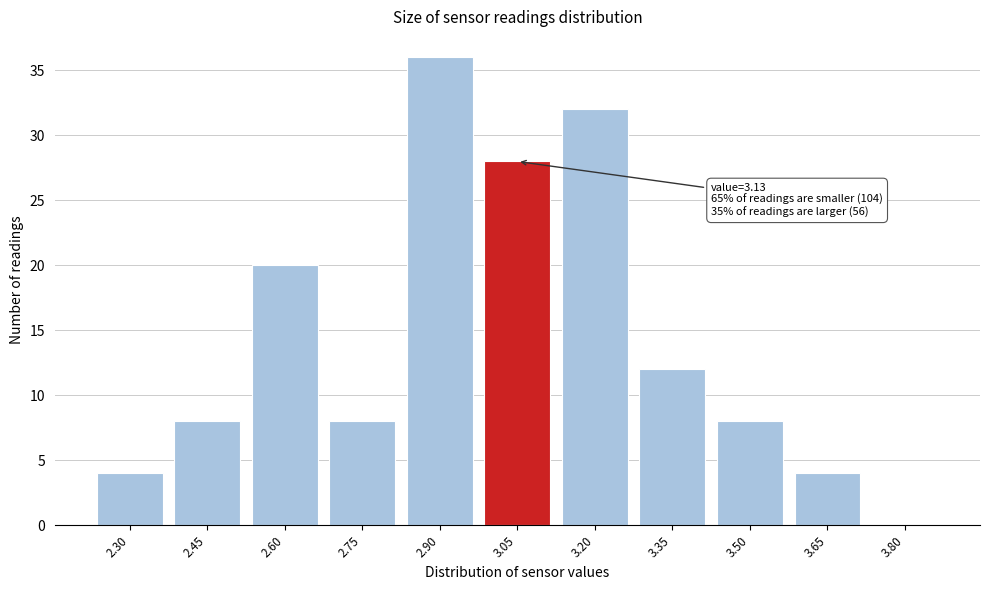

Reading right to left, extract all data points from this chart.

3.80=0	3.65=4	3.50=8	3.35=12	3.20=32	3.05=28	2.90=36	2.75=8	2.60=20	2.45=8	2.30=4